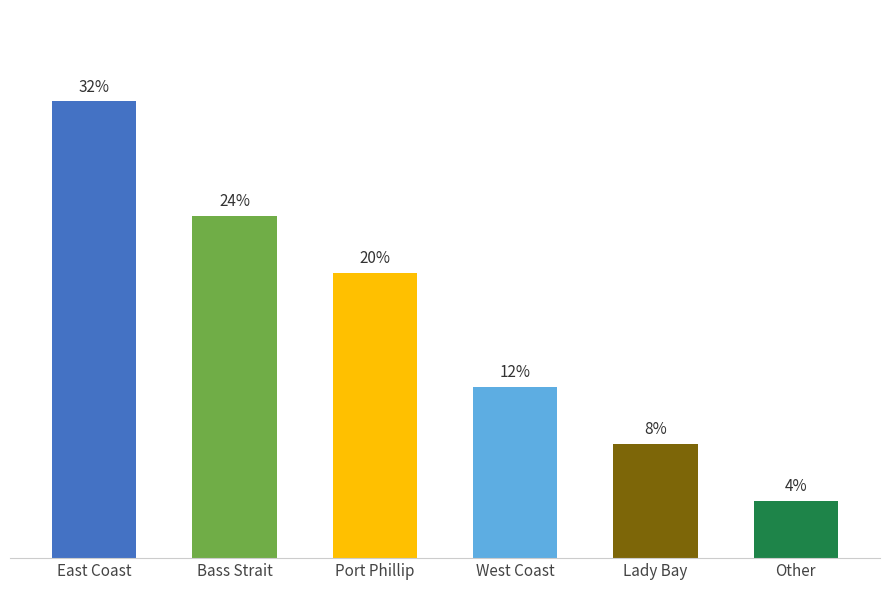

Rank the categories by value from highest to lowest.

East Coast, Bass Strait, Port Phillip, West Coast, Lady Bay, Other